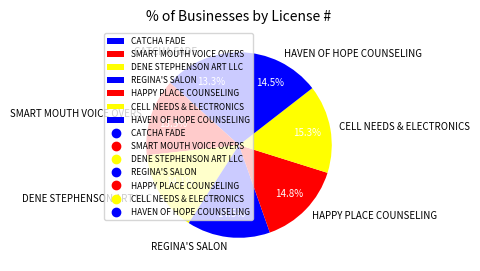

Is there any slice that represents more than half of the pie?

No